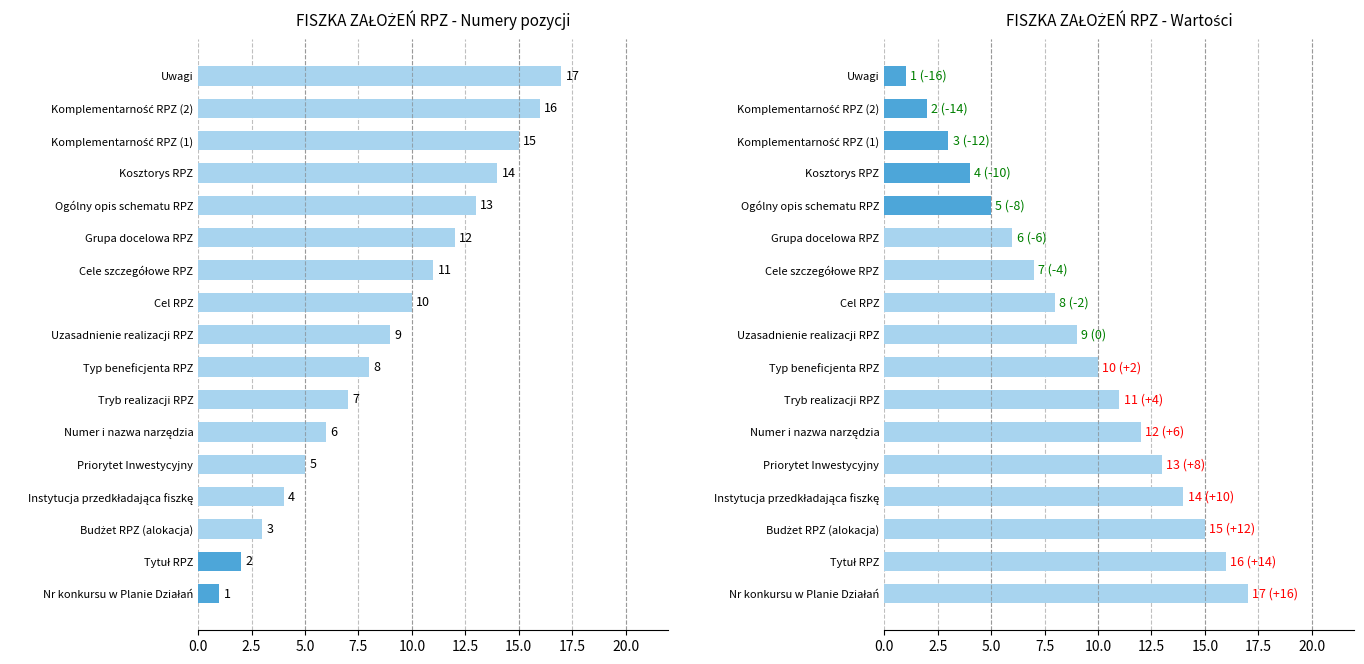

Which has a higher value, 10.0 or 0.0?

10.0